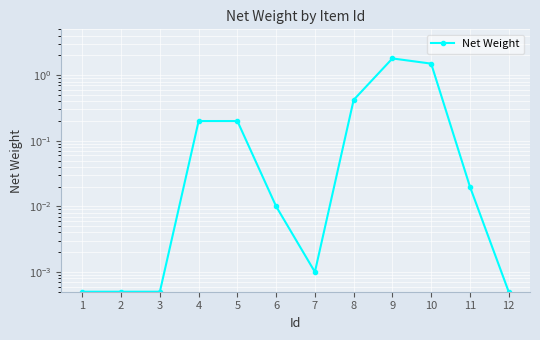

What is the greatest value displayed?

1.8